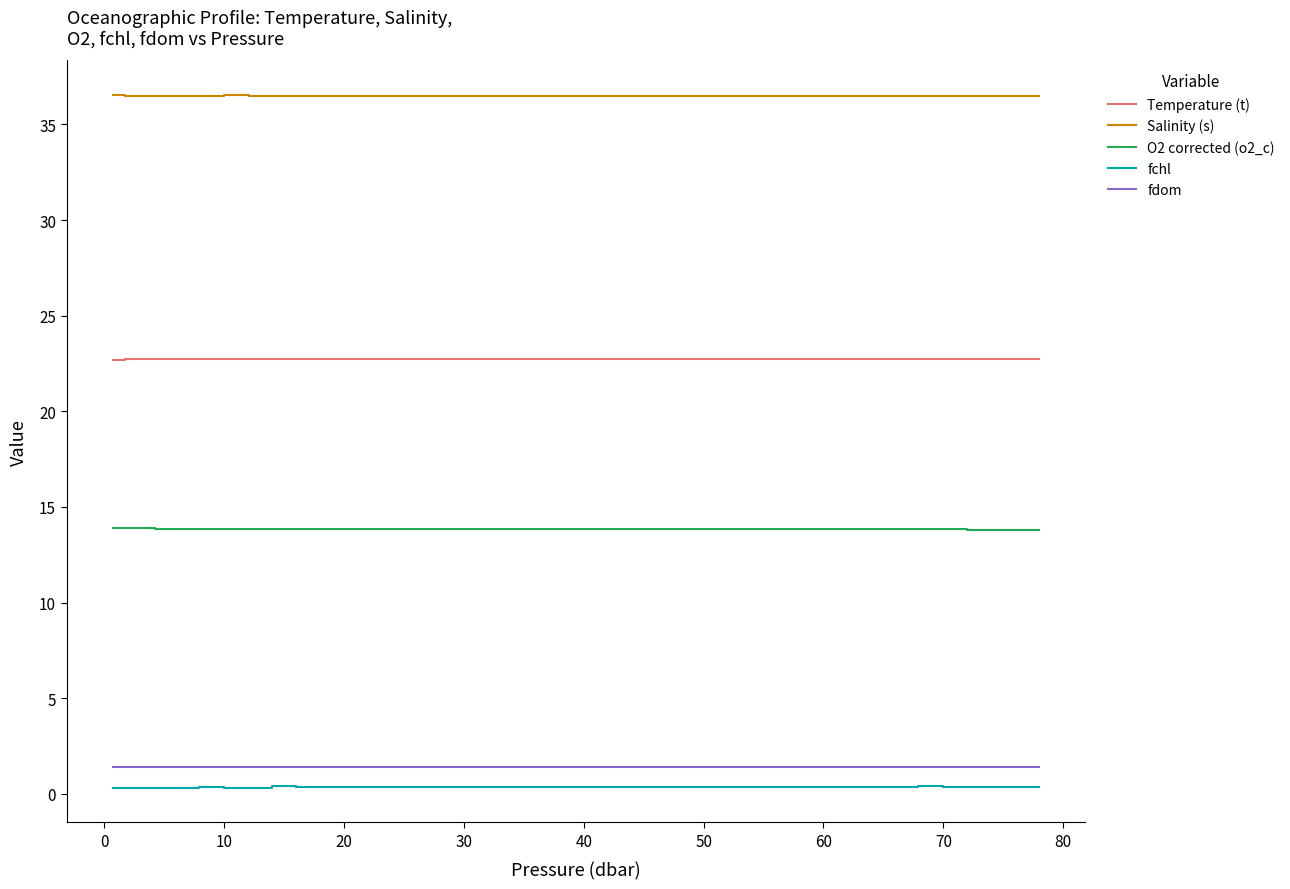

True or false: fdom and O2 corrected (o2_c) intersect in this chart.

False